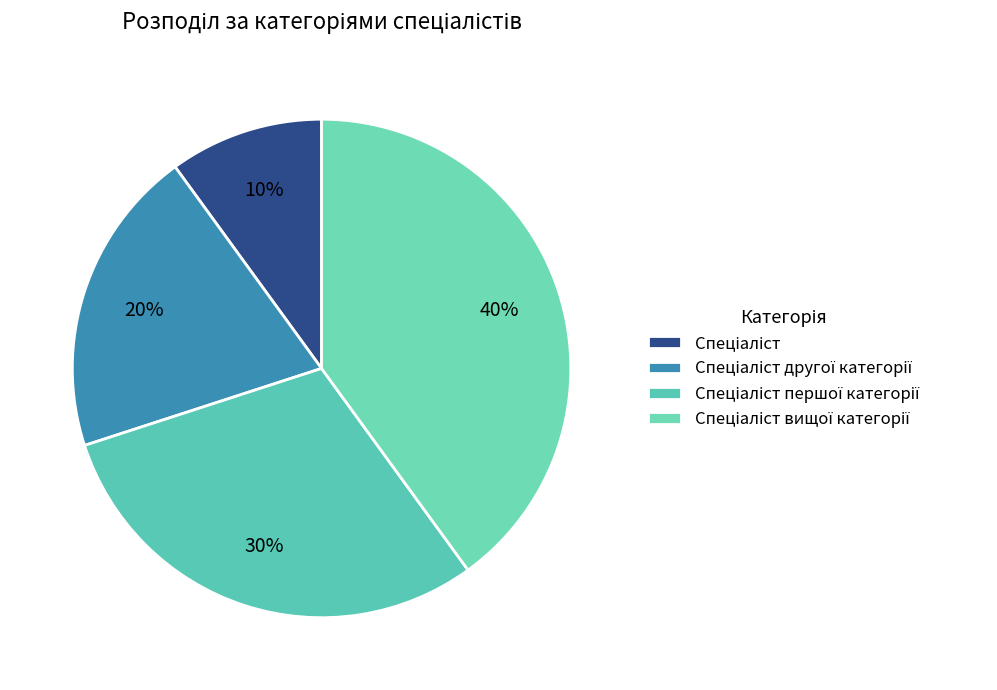

How many slices are in this pie chart?

4